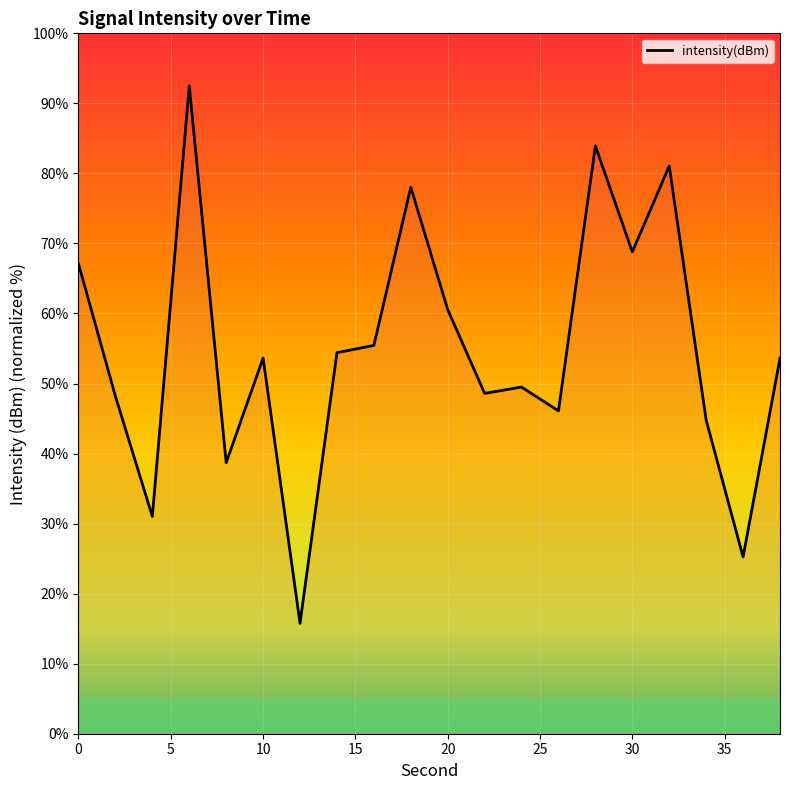

Does the chart display data point markers on the line(s)?

No